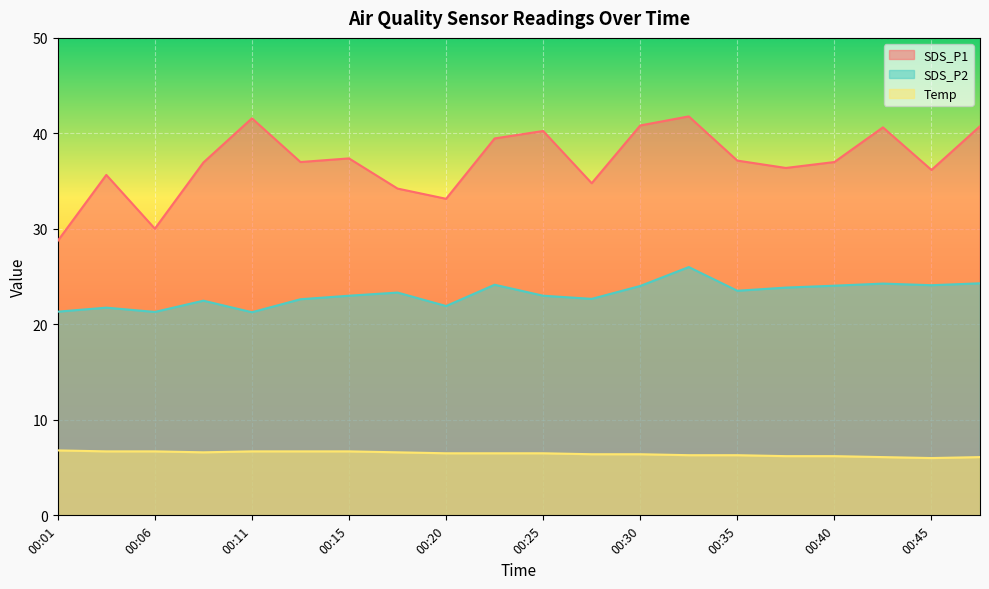

Reading left to right, extract all data points from this chart.

SDS_P1: 00:01=28.8	00:03=35.6	00:06=30.0	00:08=37.0	00:11=41.6	00:13=37.0	00:15=37.4	00:18=34.2	00:20=33.1	00:23=39.5	00:25=40.2	00:28=34.8	00:30=40.8	00:33=41.8	00:35=37.1	00:37=36.4	00:40=37.0	00:42=40.6	00:45=36.2	00:47=40.8
SDS_P2: 00:01=21.3	00:03=21.8	00:06=21.3	00:08=22.5	00:11=21.3	00:13=22.6	00:15=23.0	00:18=23.3	00:20=21.9	00:23=24.1	00:25=23.0	00:28=22.7	00:30=24.0	00:33=26.0	00:35=23.5	00:37=23.9	00:40=24.1	00:42=24.3	00:45=24.1	00:47=24.3
Temp: 00:01=6.8	00:03=6.7	00:06=6.7	00:08=6.6	00:11=6.7	00:13=6.7	00:15=6.7	00:18=6.6	00:20=6.5	00:23=6.5	00:25=6.5	00:28=6.4	00:30=6.4	00:33=6.3	00:35=6.3	00:37=6.2	00:40=6.2	00:42=6.1	00:45=6.0	00:47=6.1